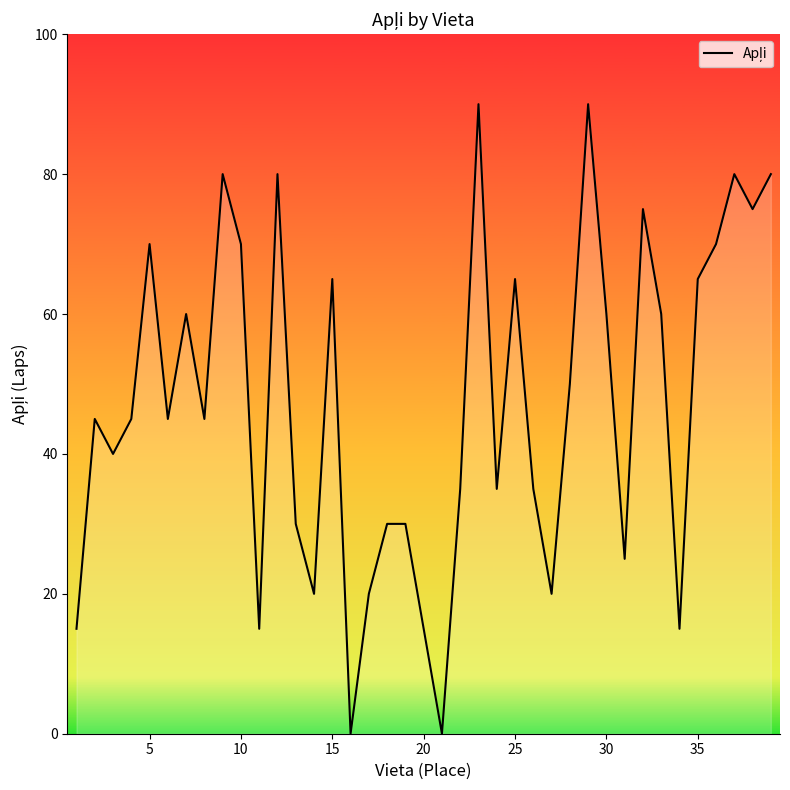

What is the greatest value displayed?

90